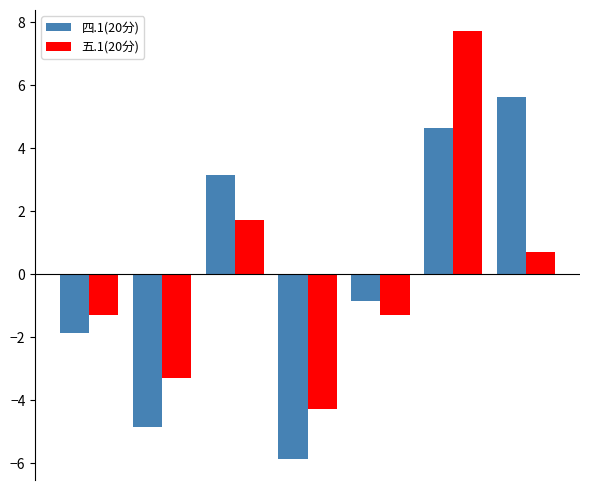

Which series has the largest range (max minus min)?

五.1(20分)